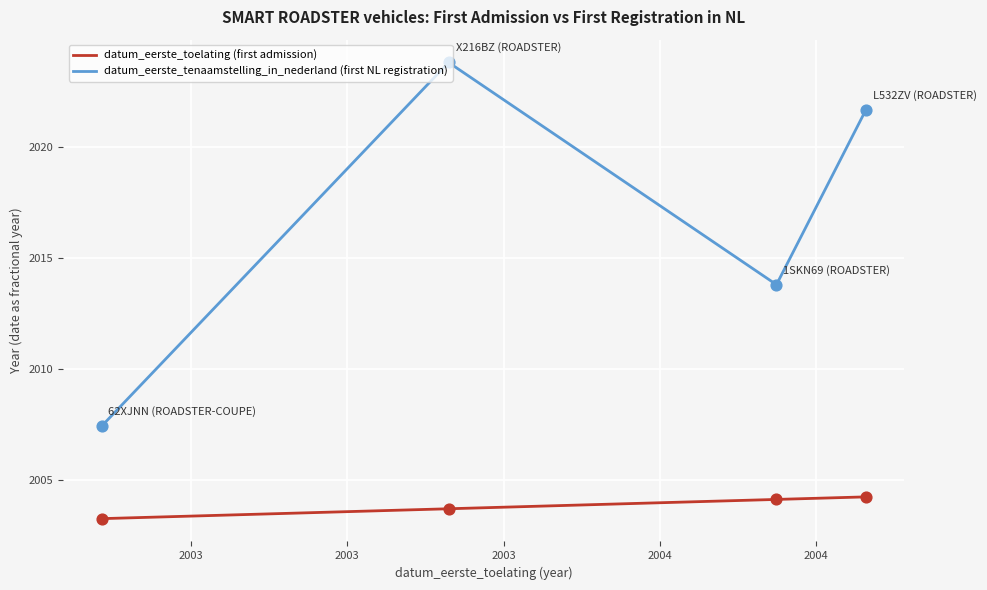

Which series has the largest total across all categories?

datum_eerste_tenaamstelling_in_nederland (first NL registration)